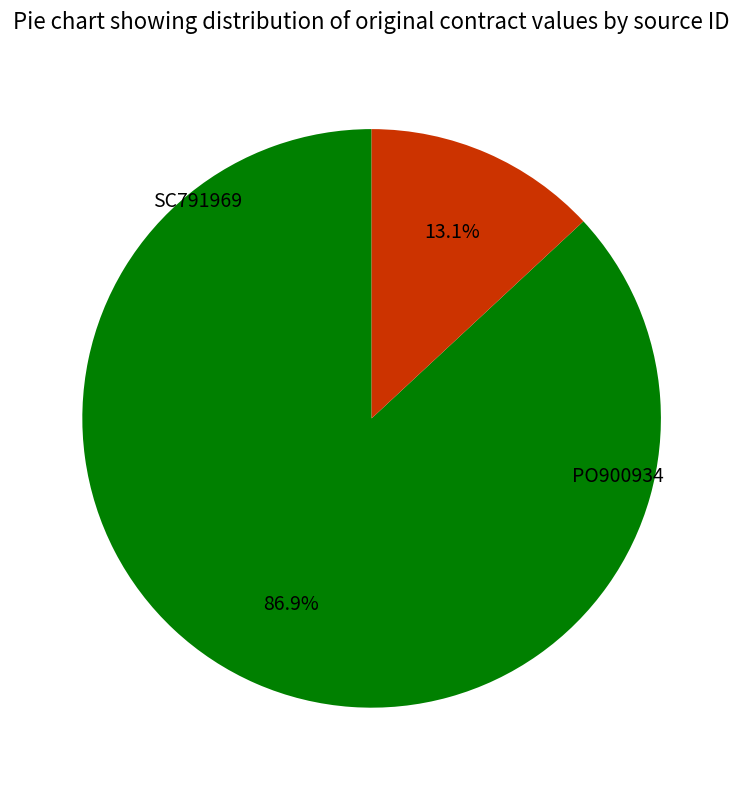

Count the number of slices in the pie.

2